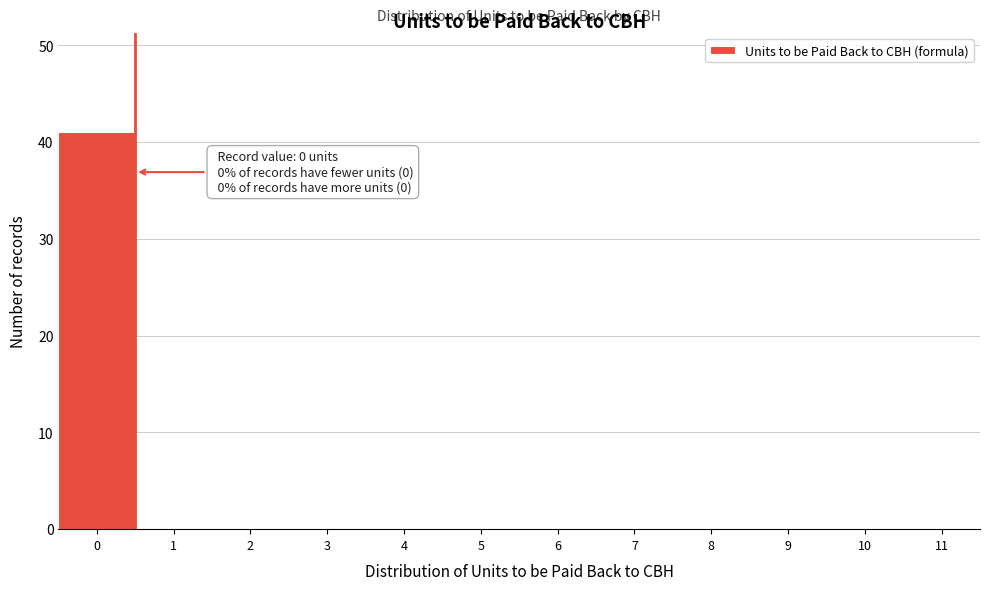

Reading left to right, extract all data points from this chart.

0=41	1=0	2=0	3=0	4=0	5=0	6=0	7=0	8=0	9=0	10=0	11=0